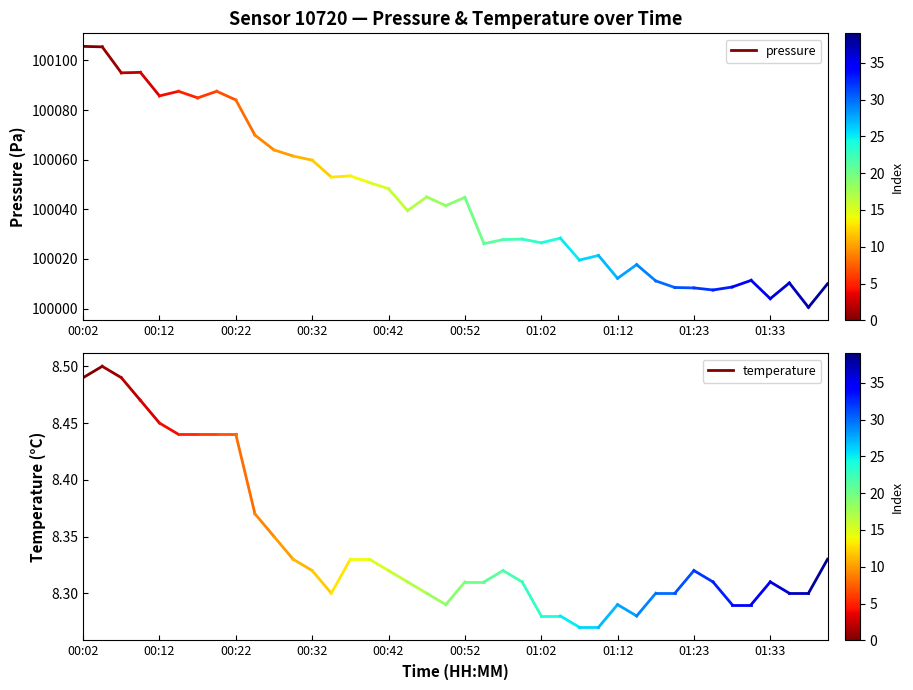

Does the chart have visible grid lines?

No